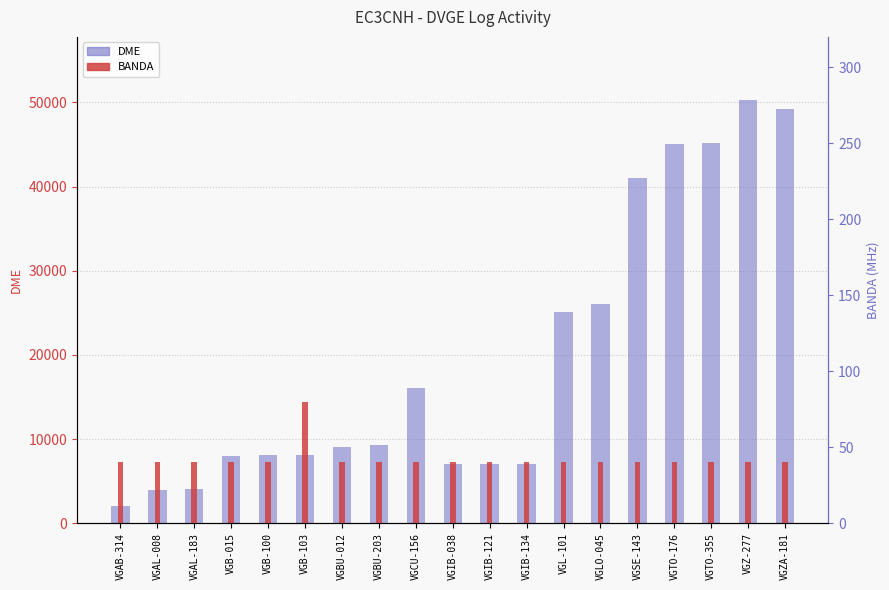

True or false: DME has a value of 3679 at VGB-015.

False